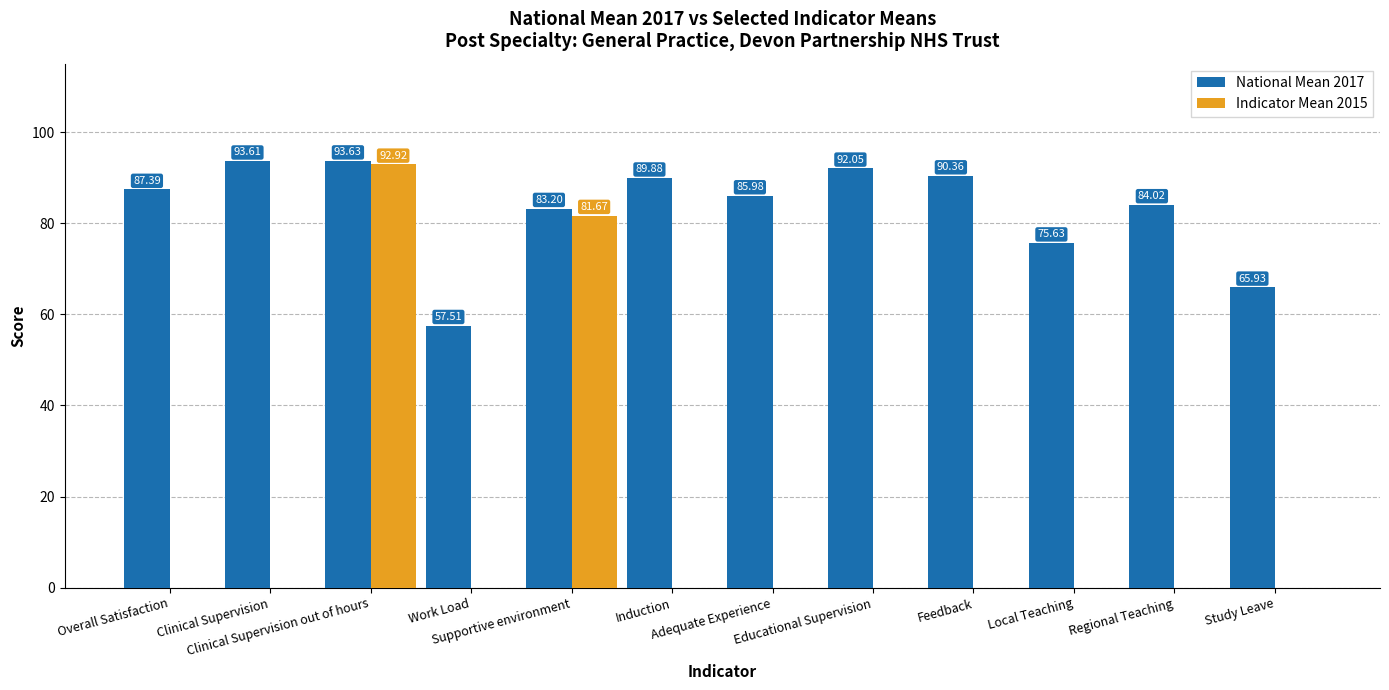

Are the bars horizontal?

No